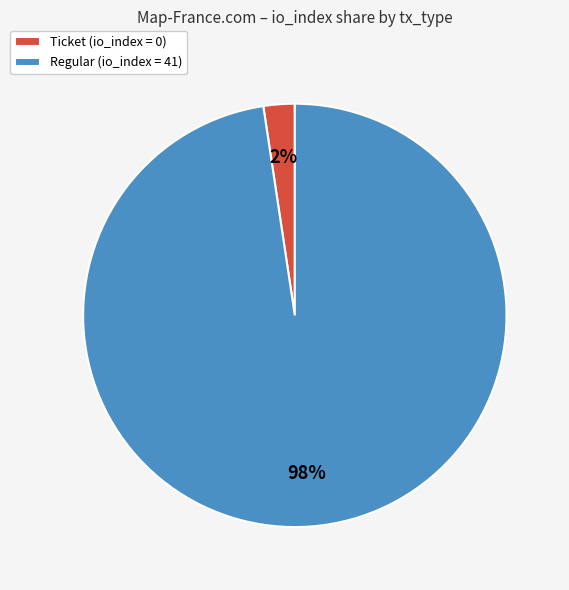

What is the smallest slice in the pie chart?

Ticket (io_index = 0)